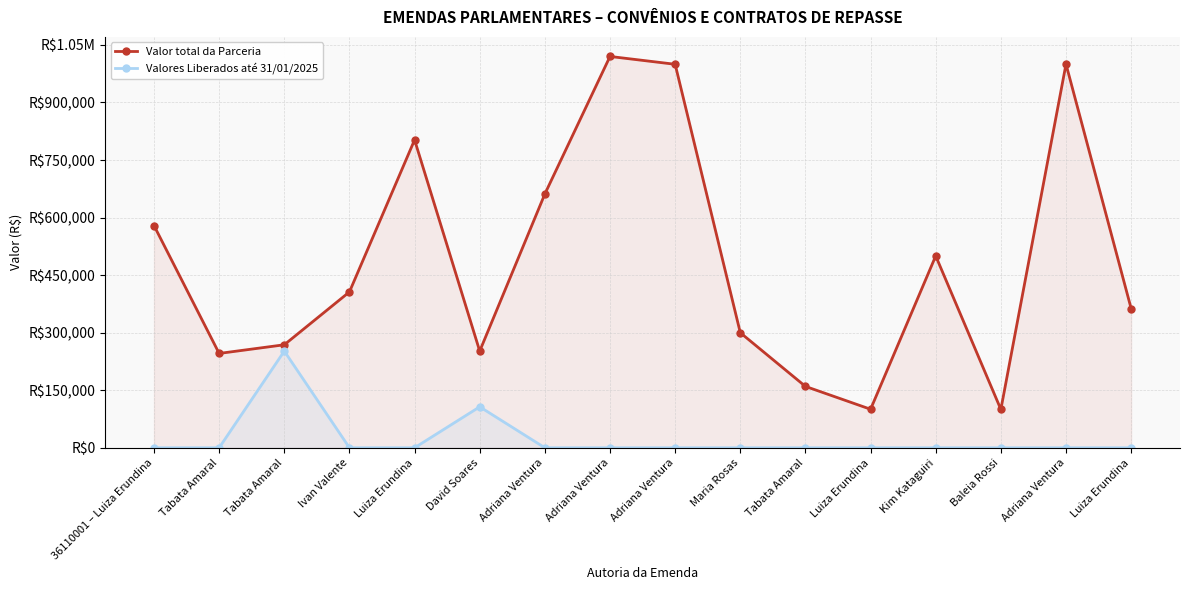

What is the label of the 5th point from the left?

Luiza Erundina